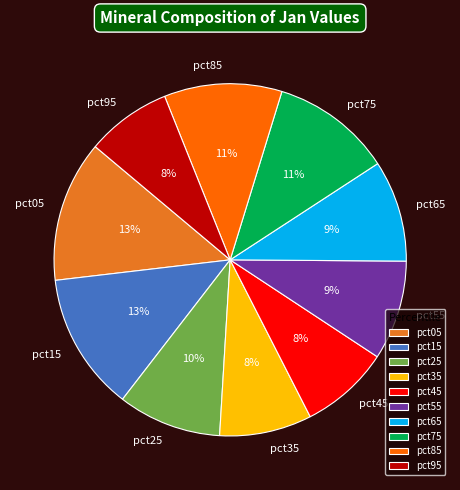

True or false: pct35 accounts for 1% of the total.

False